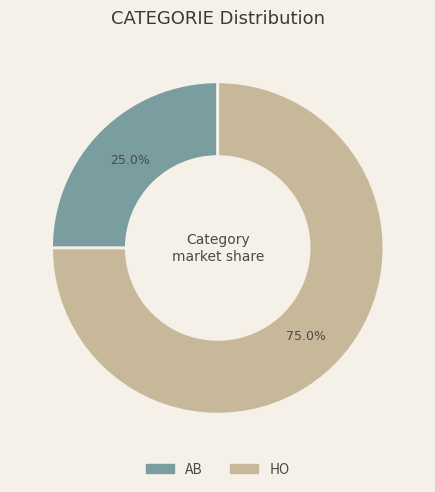

Which has a higher value, HO or AB?

HO